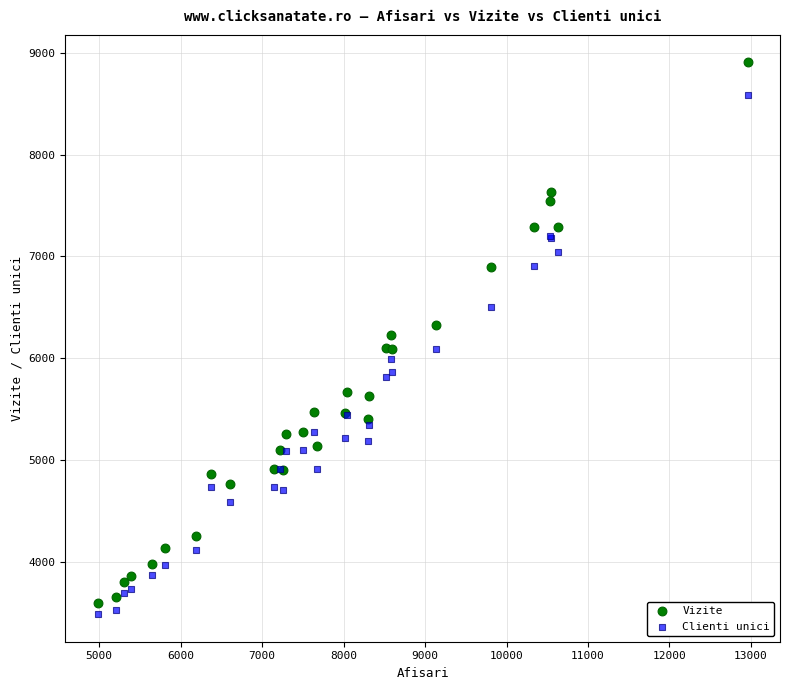

What is the X range (max minus min) for the scatter plot?

7976